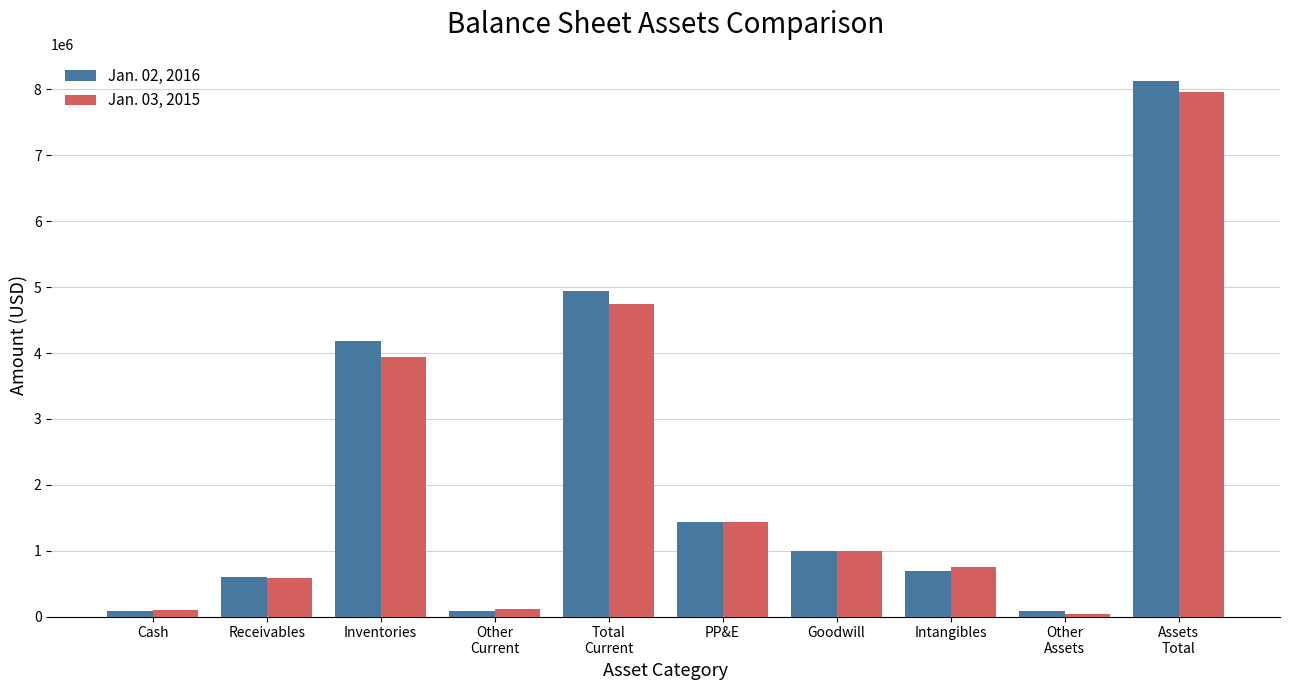

How many data points does each series have?

10